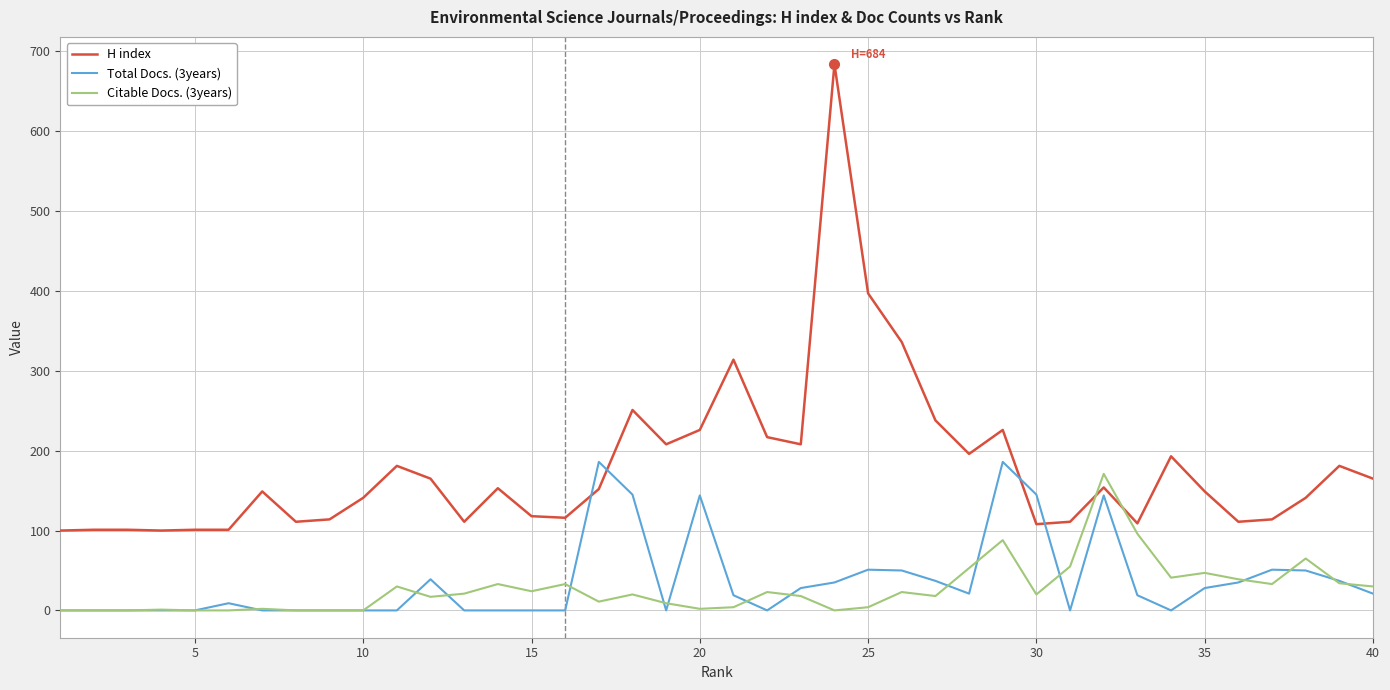

Which series has the largest total across all categories?

H index